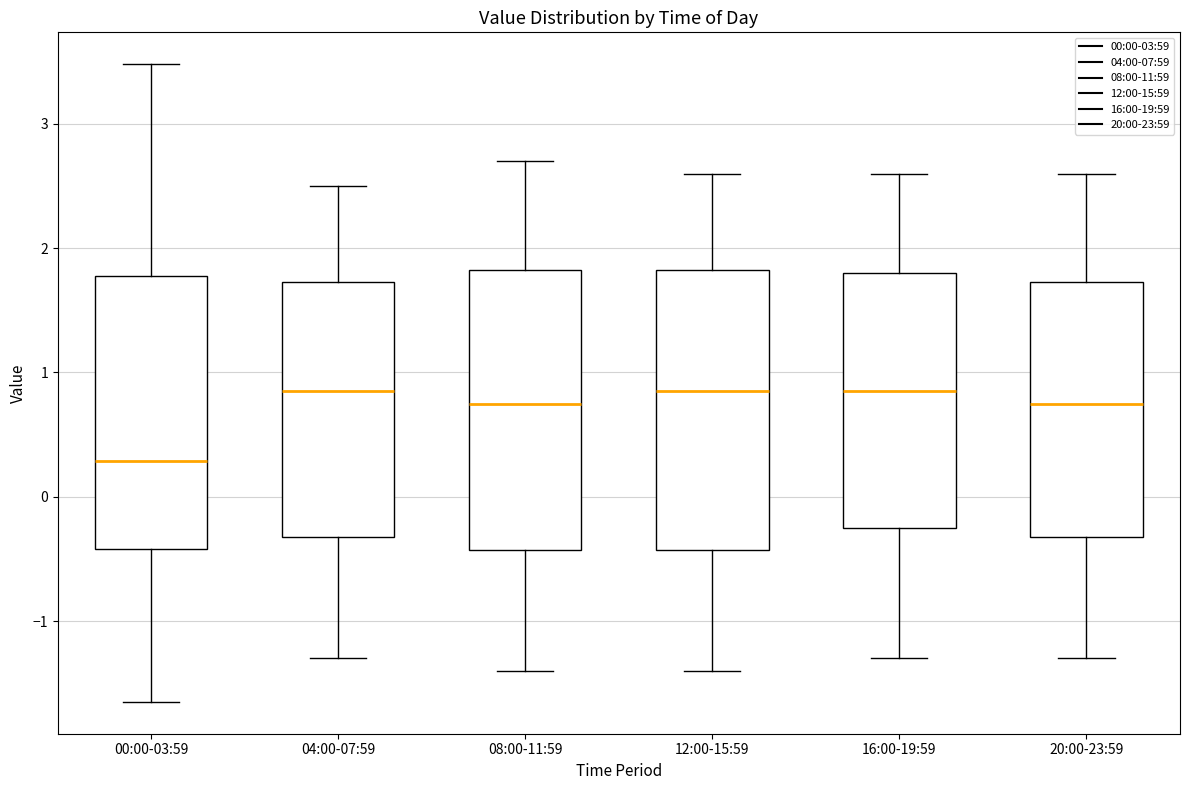

Reading left to right, read every box against the y-axis: the position of its median line, the range the box covers, and the ends of its whiskers. The values are not printed on the chart, so give them approximately, as read against the axis.

00:00-03:59: median 0.3, box -0.4 to 1.8, whiskers -1.6 to 3.5
04:00-07:59: median 0.9, box -0.3 to 1.7, whiskers -1.3 to 2.5
08:00-11:59: median 0.8, box -0.4 to 1.8, whiskers -1.4 to 2.7
12:00-15:59: median 0.9, box -0.4 to 1.8, whiskers -1.4 to 2.6
16:00-19:59: median 0.9, box -0.2 to 1.8, whiskers -1.3 to 2.6
20:00-23:59: median 0.8, box -0.3 to 1.7, whiskers -1.3 to 2.6